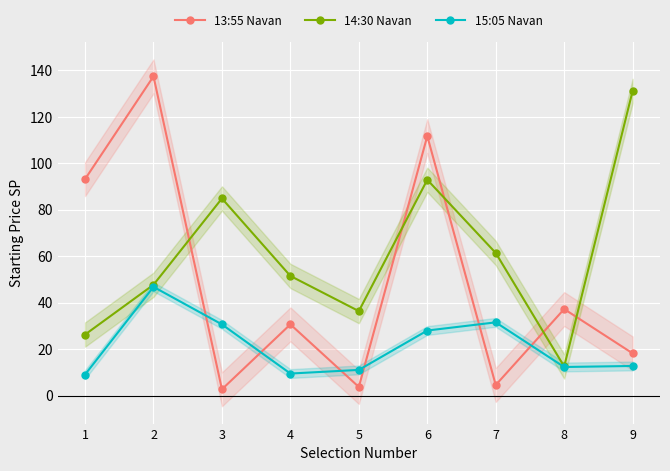

Which series has the widest spread of values?

13:55 Navan